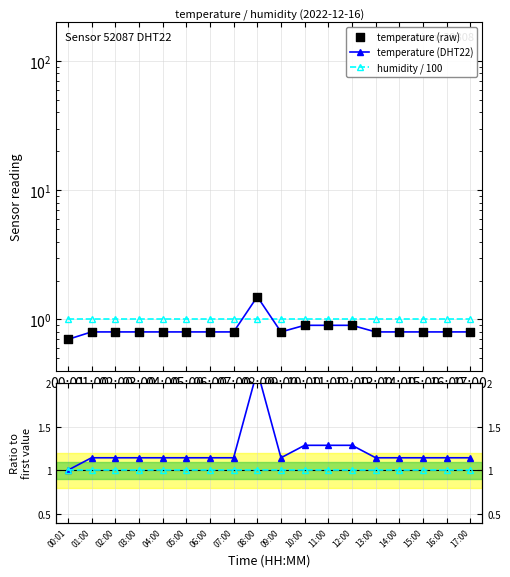

At which category is the sum across all series the highest?

08:00